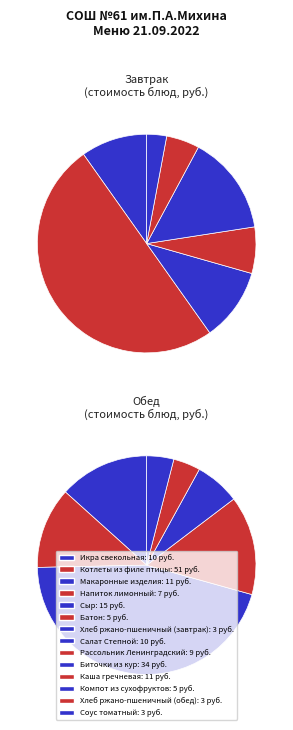

What is the ratio of the value at Напиток лимонный to the value at Каша гречневая?

0.6